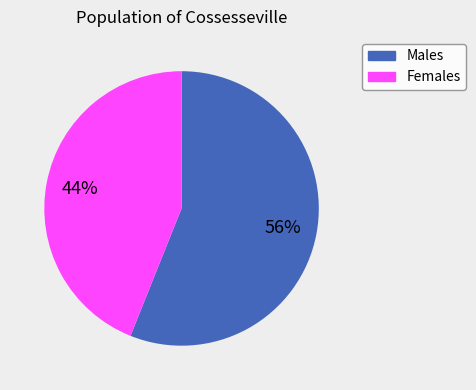

How many segments does this pie chart have?

2